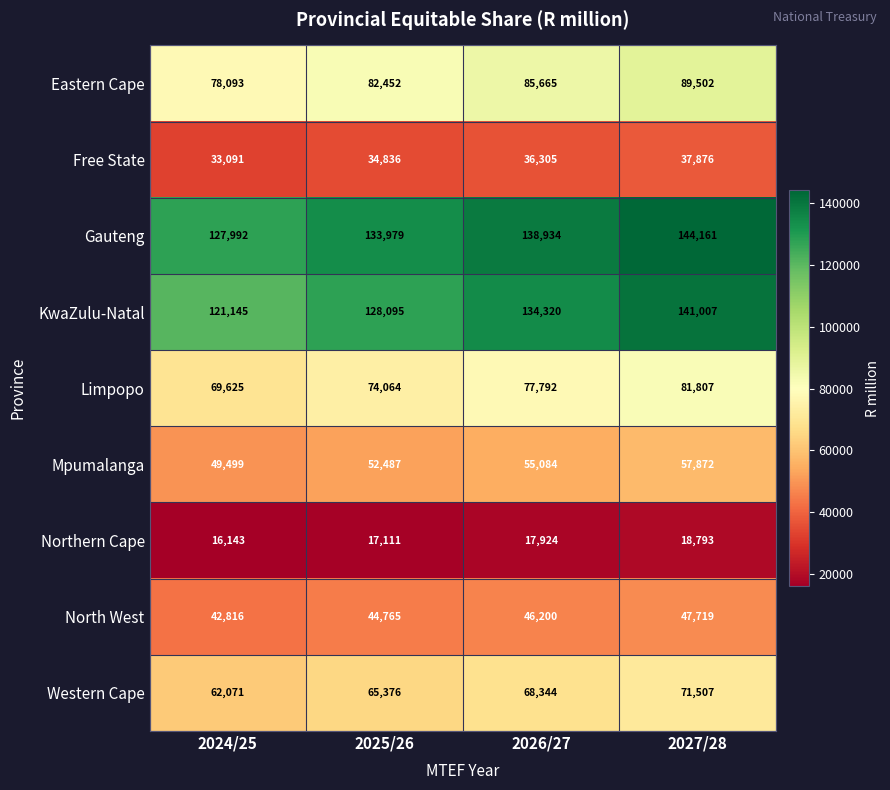

What is the approximate value of KwaZulu-Natal at 2027/28, to the nearest 10?

141010